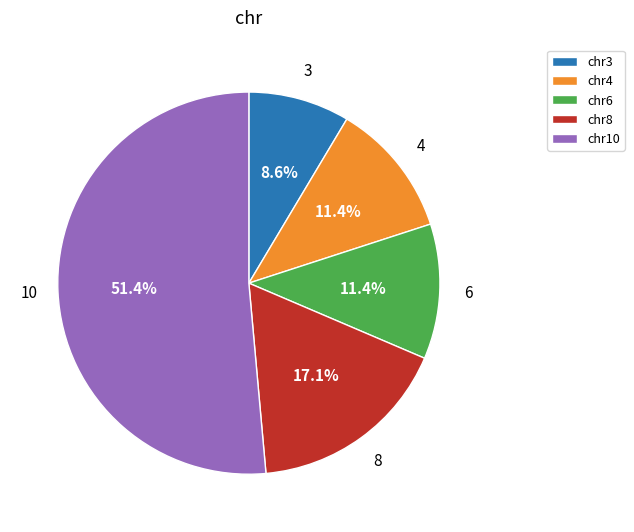

Between 3 and 10, which is larger?

10